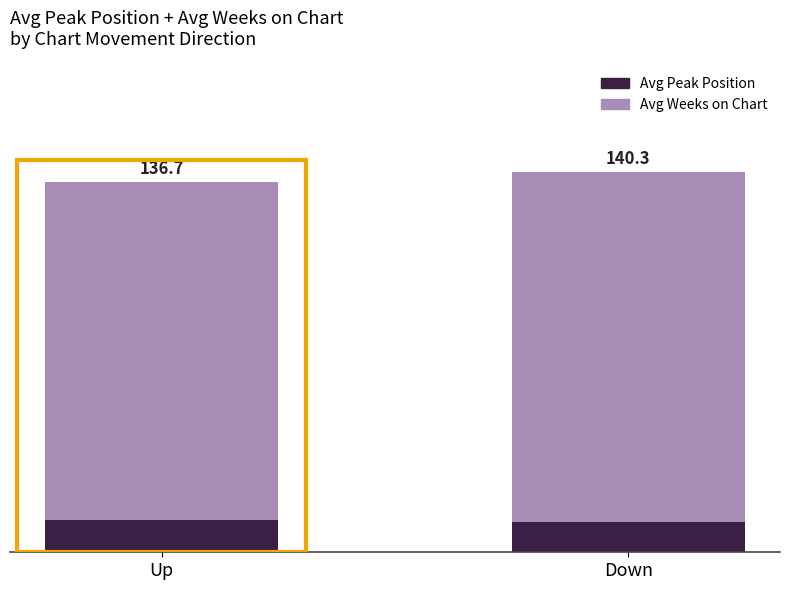

Which series has the largest total across all categories?

Avg Weeks on Chart